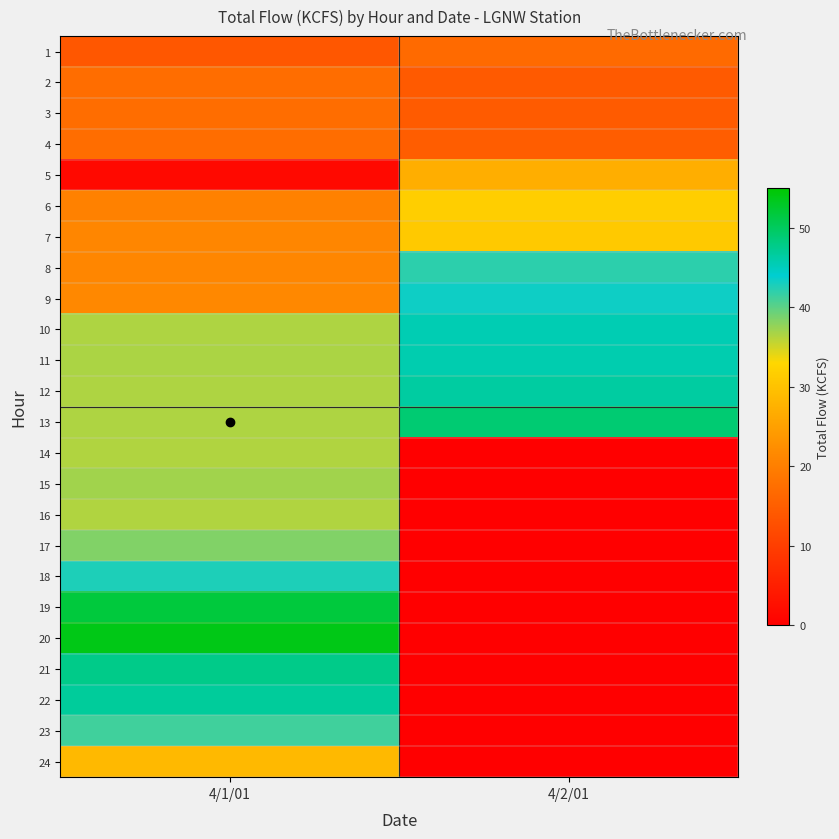

What is the greatest value displayed?

53.8